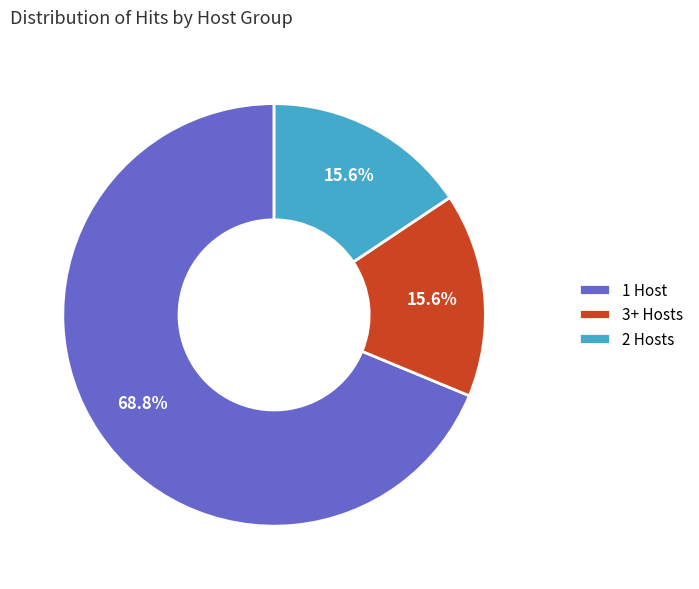

How many segments does this pie chart have?

3